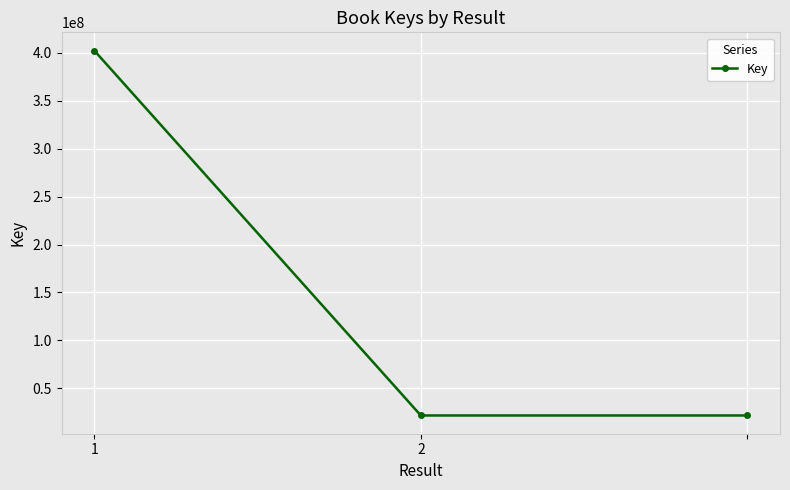

How many values are between 21745681 and 402233865?

3